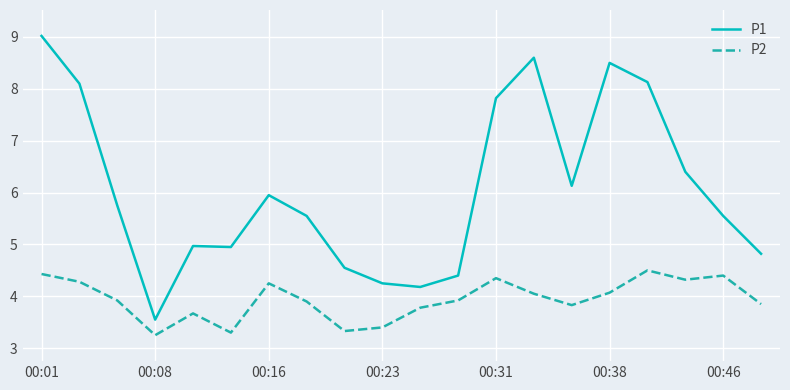

At how many categories does at least one series exceed 7?

6